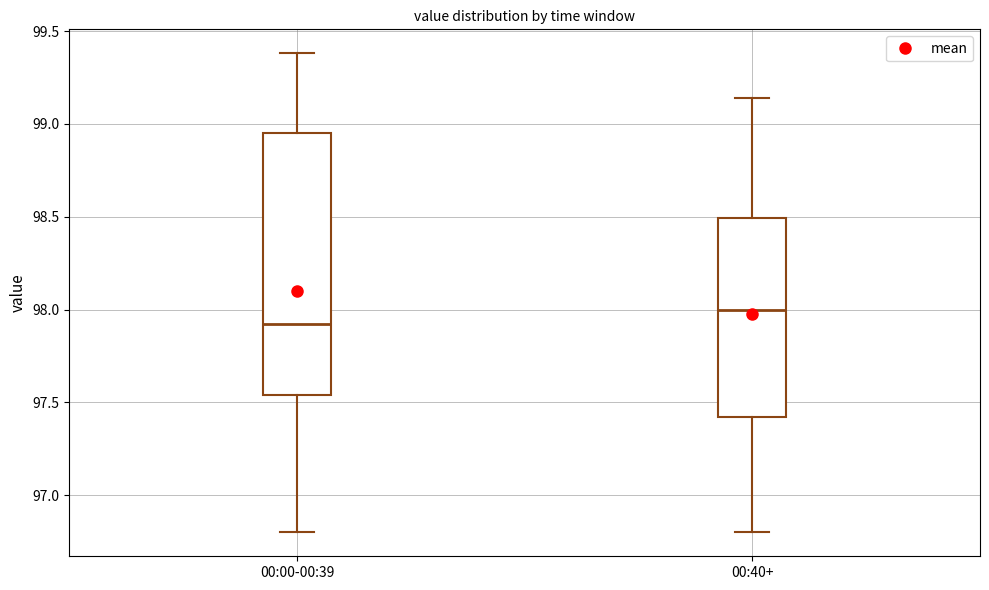

Reading left to right, transcribe this box plot: for each box, give where its median line is, the range the box spans, and where its two whiskers end, as read against the y-axis. The values are not printed on the chart, so give them approximately, as read against the axis.

00:00-00:39: median 97.90, box 97.55 to 98.95, whiskers 96.80 to 99.40
00:40+: median 98.00, box 97.40 to 98.50, whiskers 96.80 to 99.15